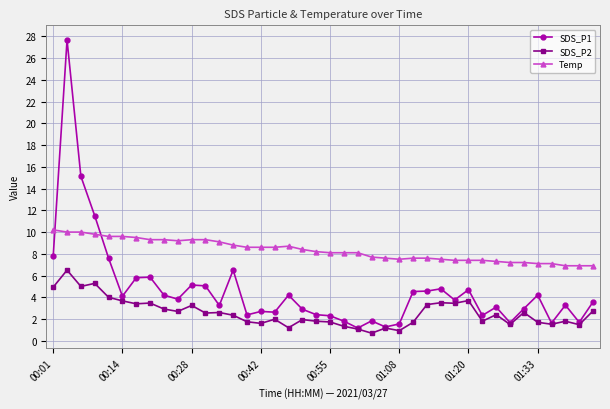

Rank the series by their average value, from lowest to highest.

SDS_P2, SDS_P1, Temp